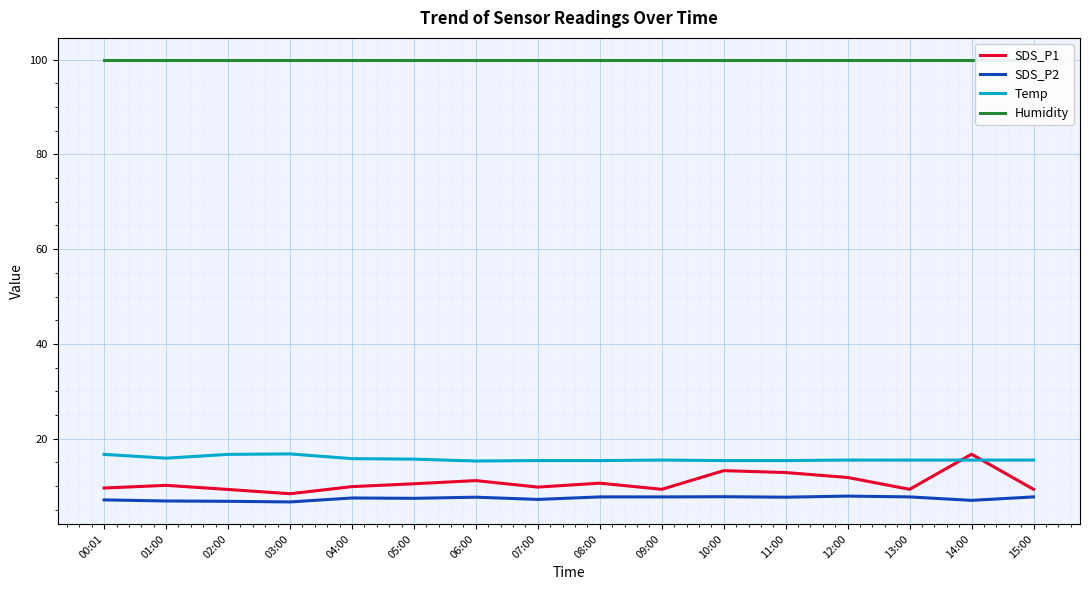

At 15:00, list the series in order from smallest to largest.

SDS_P2, SDS_P1, Temp, Humidity